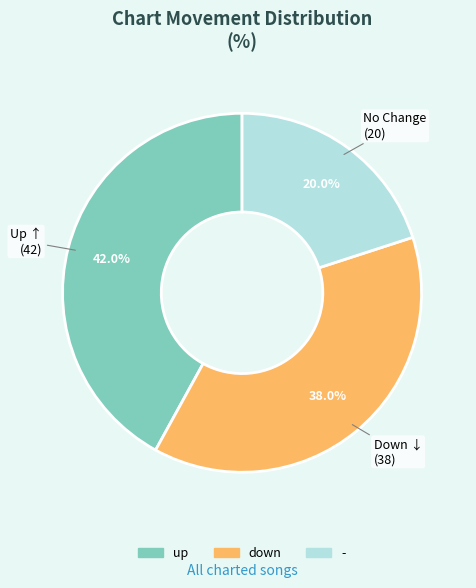

Between up and down, which is larger?

up